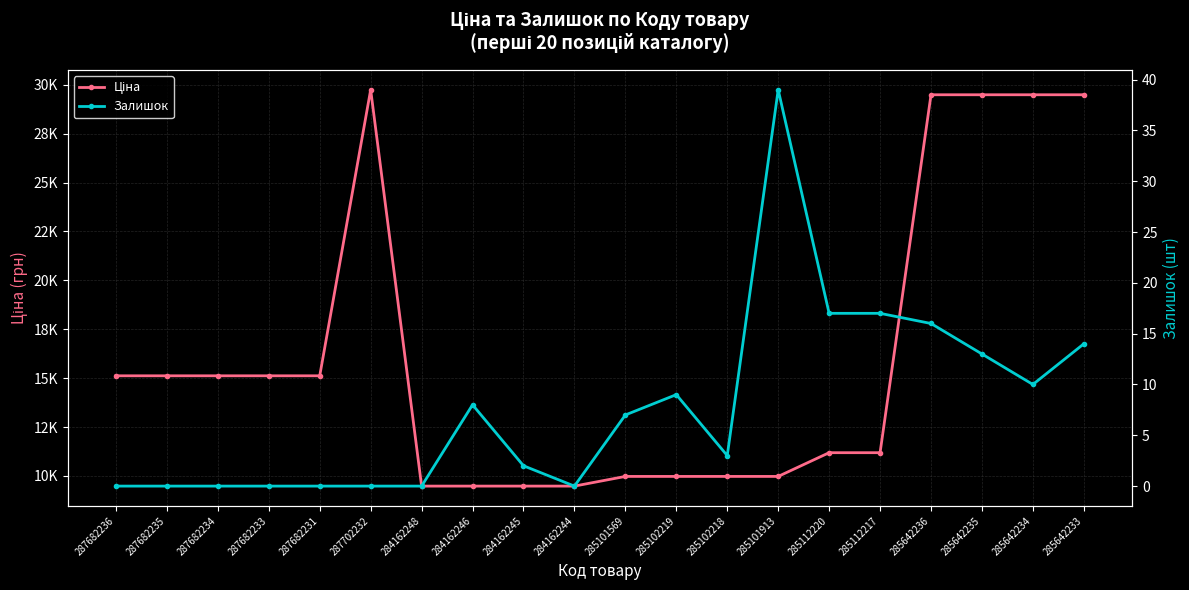

Read the Залишок value at 285102219.

9.0